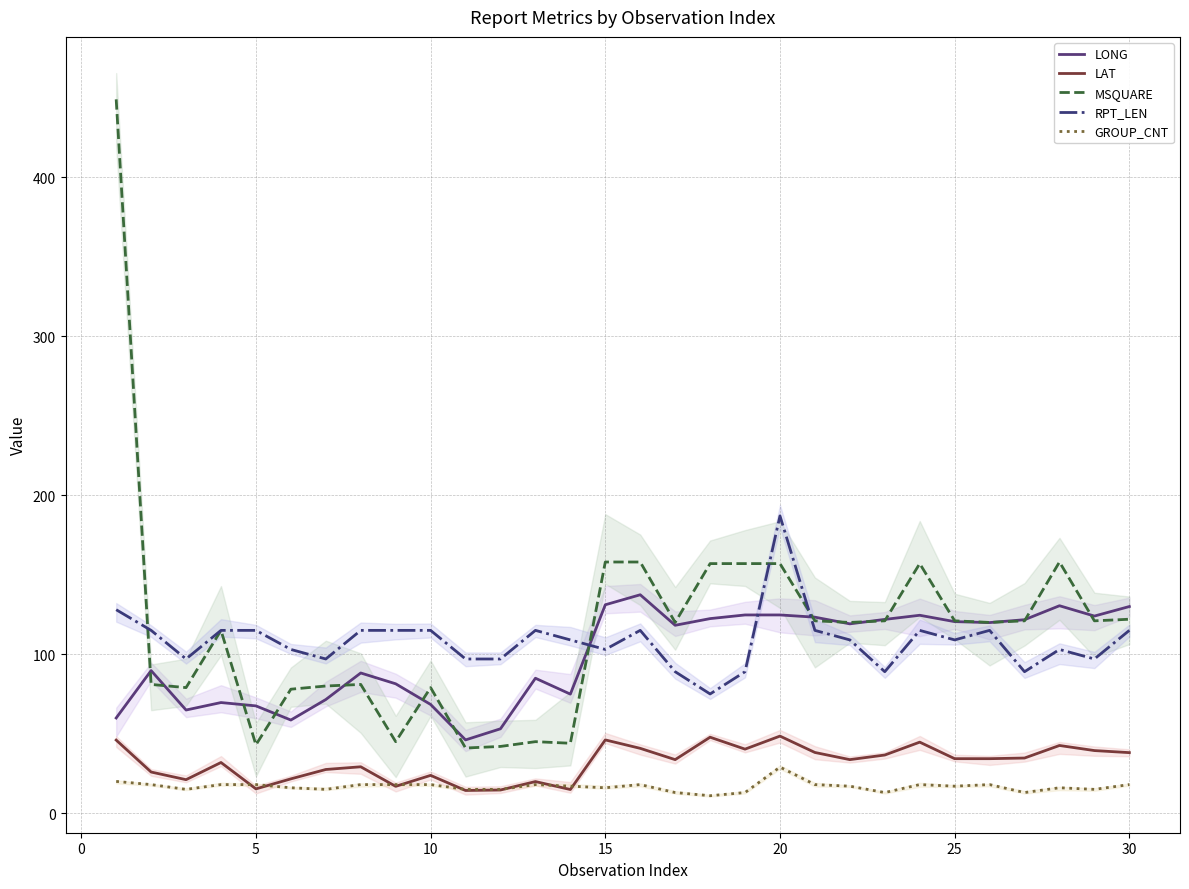

What is the lowest value of the MSQUARE series?

41.0